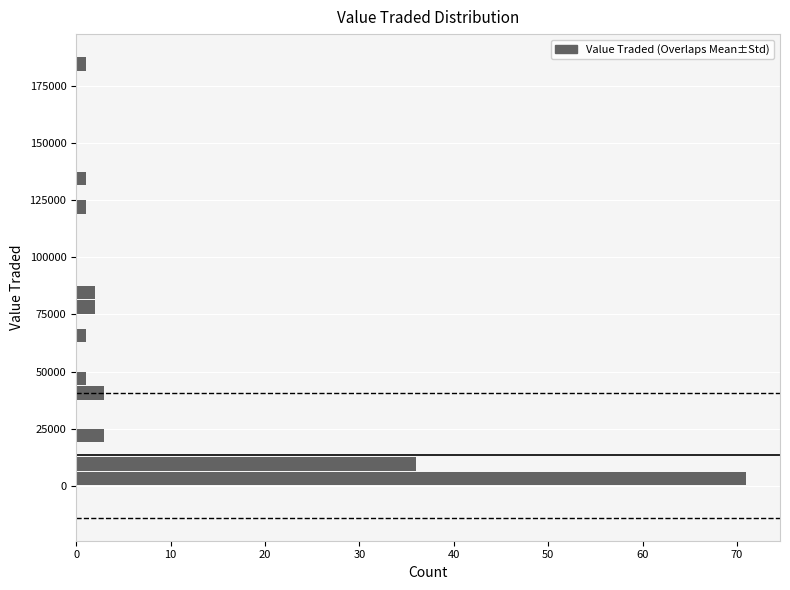

Read against the y-axis, roughly where is the centre of the longest bar?

5000